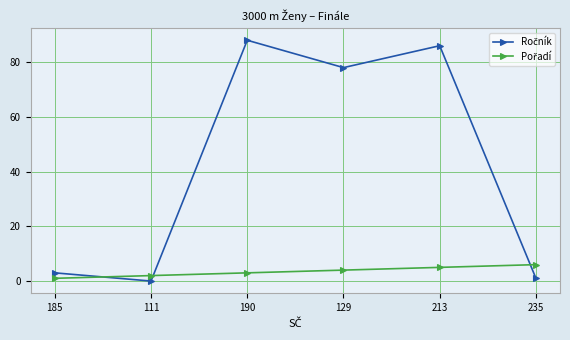

Which label corresponds to the largest value in the chart?

190